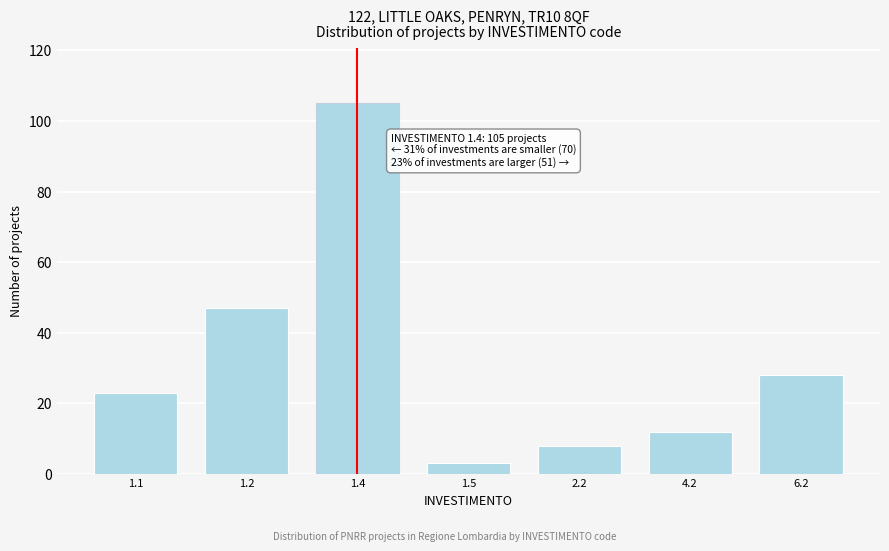

Reading left to right, extract all data points from this chart.

1.1=23	1.2=47	1.4=105	1.5=3	2.2=8	4.2=12	6.2=28